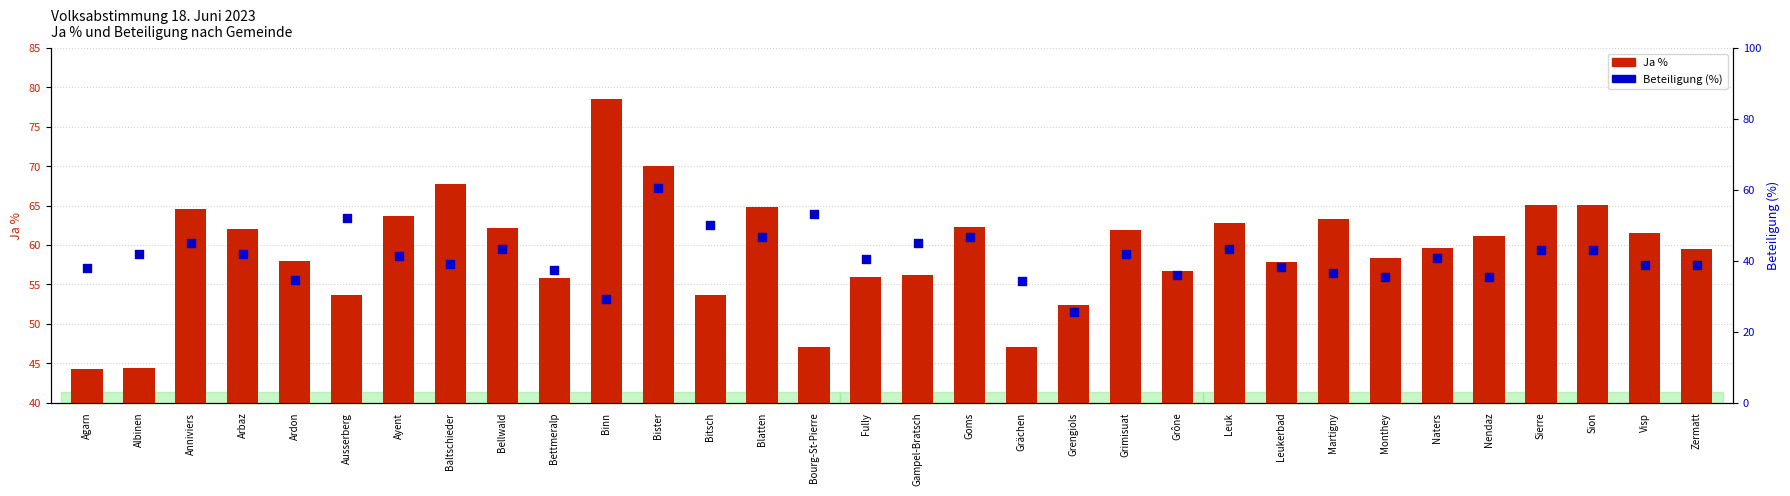

At how many categories does at least one series exceed 53?

28